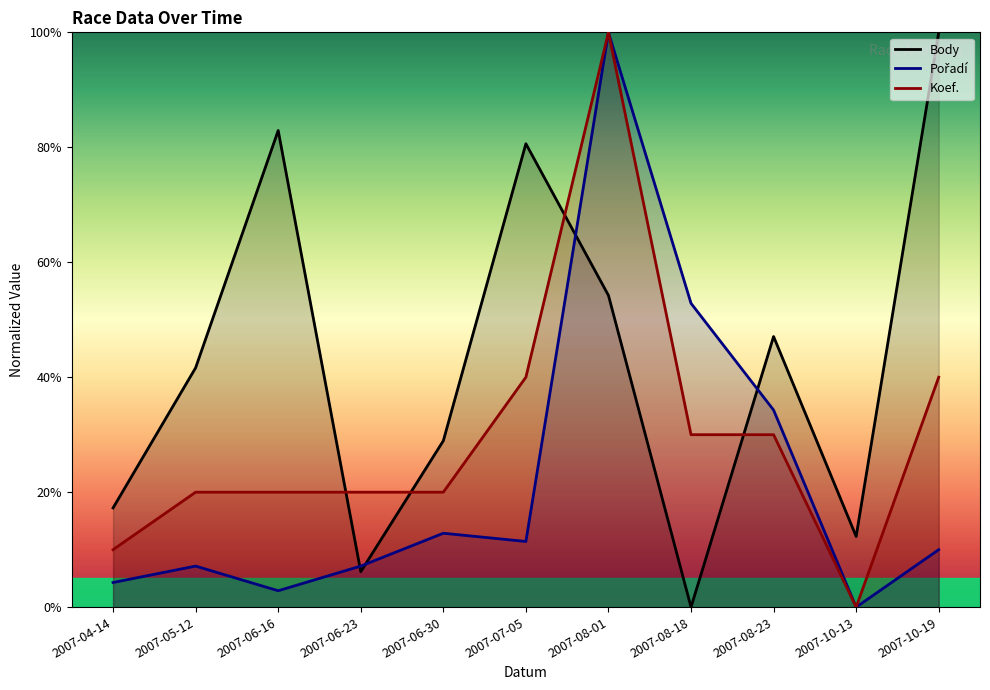

Read the Body value at 2007-08-01.

54.2